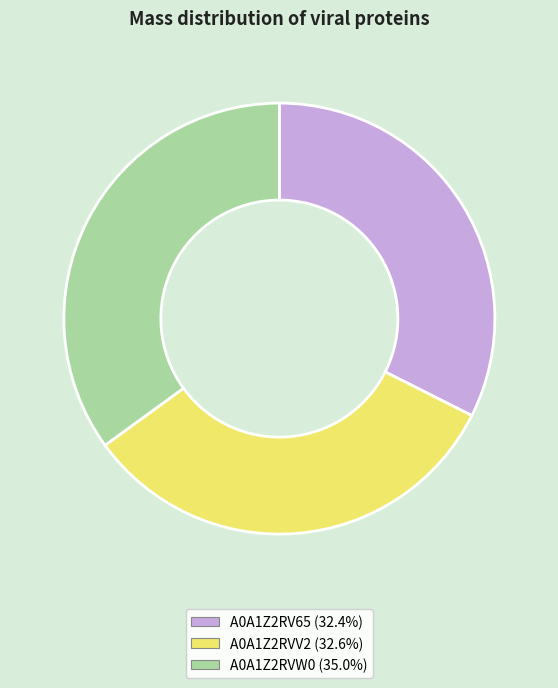

How many slices are in this pie chart?

3